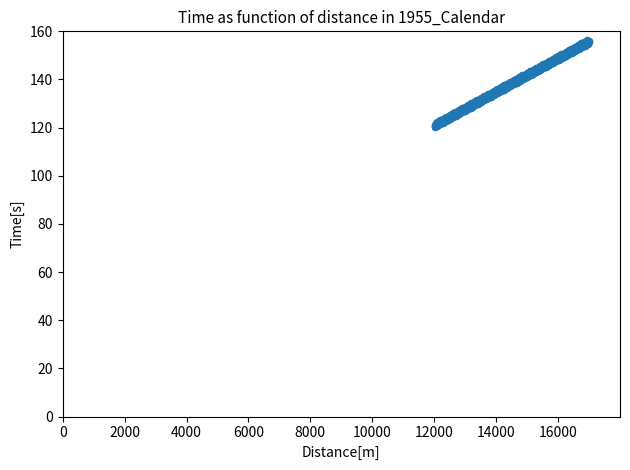

What is the range of Y values (max minus min)?

36.0